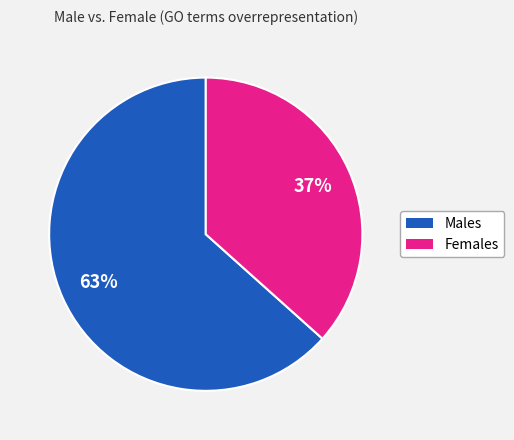

Is there a majority slice in this chart?

Yes